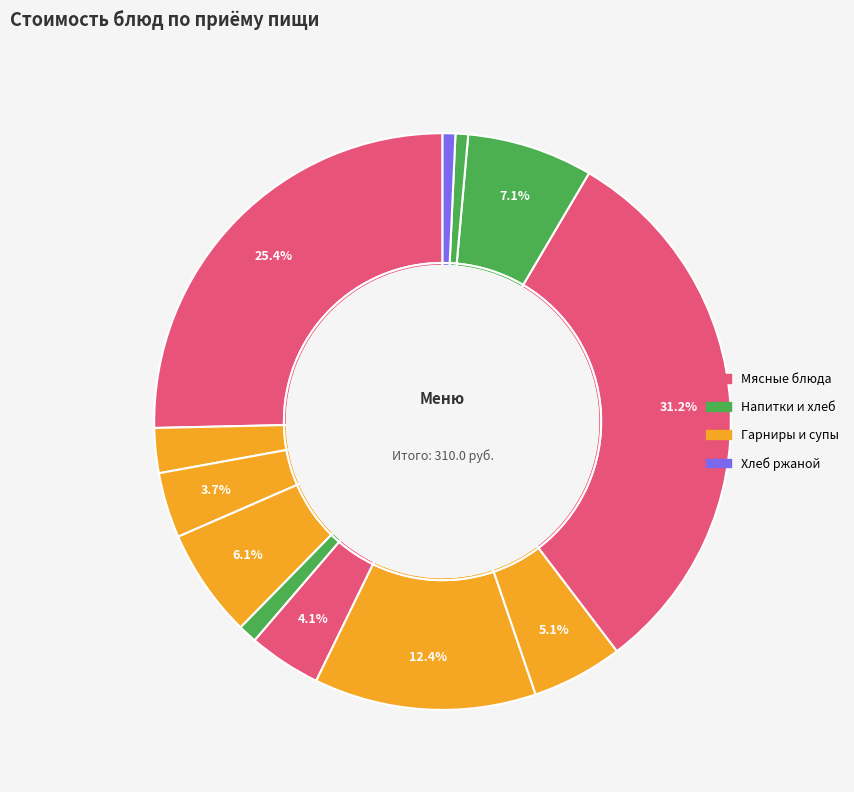

To the nearest percent, what percentage of the pie is Кофейный напиток с молоком?

6%